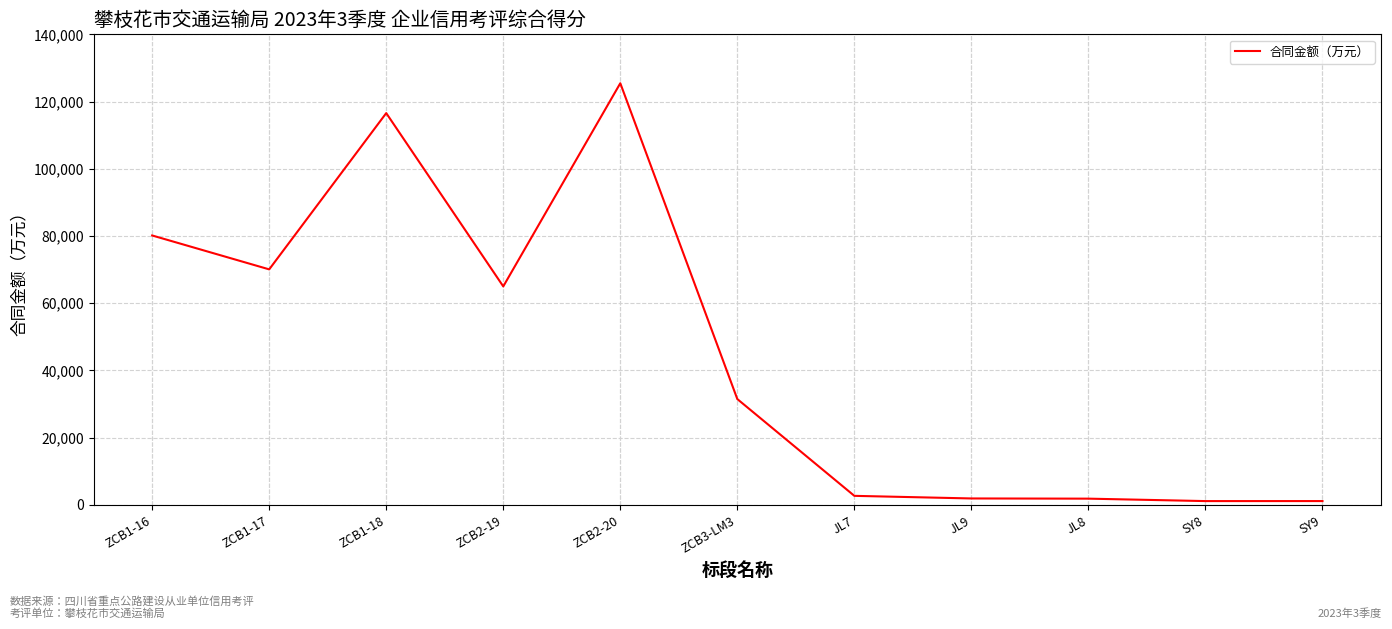

What is the difference between the maximum and minimum values?

124299.9